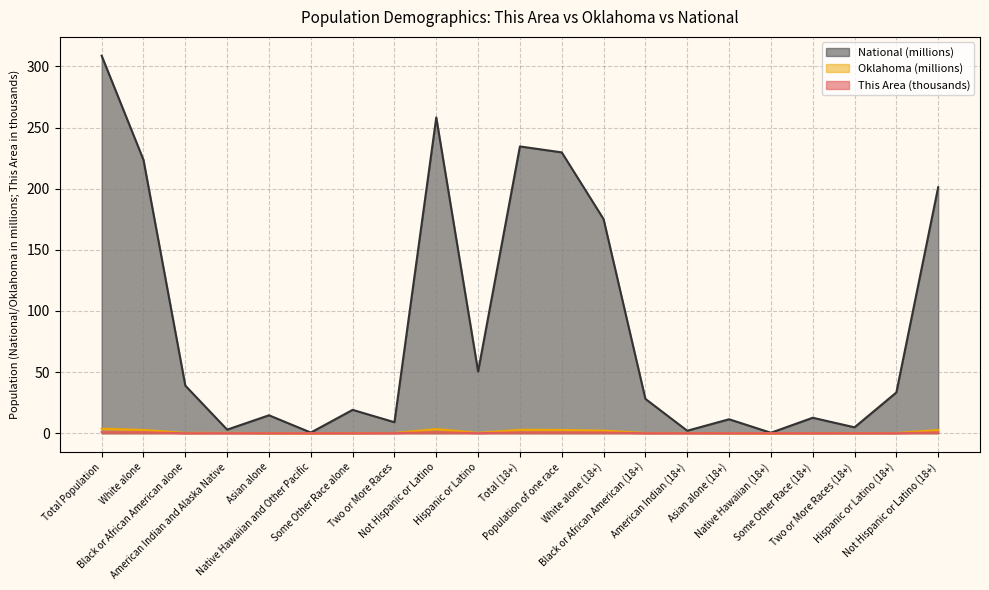

True or false: This Area has a value of 0.0 at Two or More Races (18+).

True